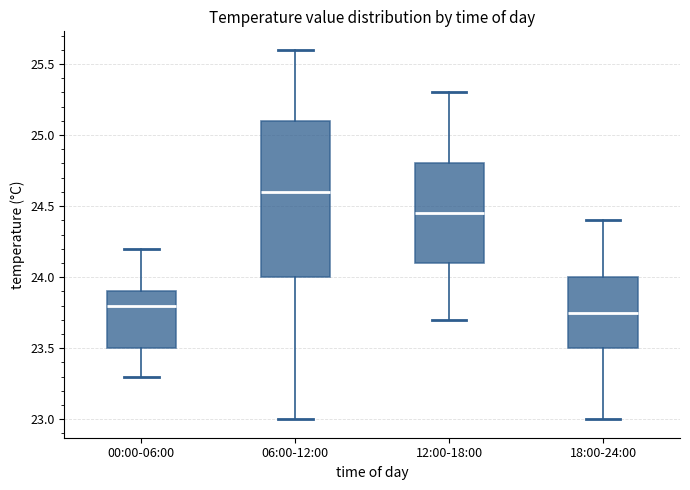

Reading left to right, transcribe this box plot: for each box, give where its median line is, the range the box spans, and where its two whiskers end, as read against the y-axis. The values are not printed on the chart, so give them approximately, as read against the axis.

00:00-06:00: median 23.80, box 23.50 to 23.90, whiskers 23.30 to 24.20
06:00-12:00: median 24.60, box 24.00 to 25.10, whiskers 23.00 to 25.60
12:00-18:00: median 24.45, box 24.10 to 24.80, whiskers 23.70 to 25.30
18:00-24:00: median 23.75, box 23.50 to 24.00, whiskers 23.00 to 24.40